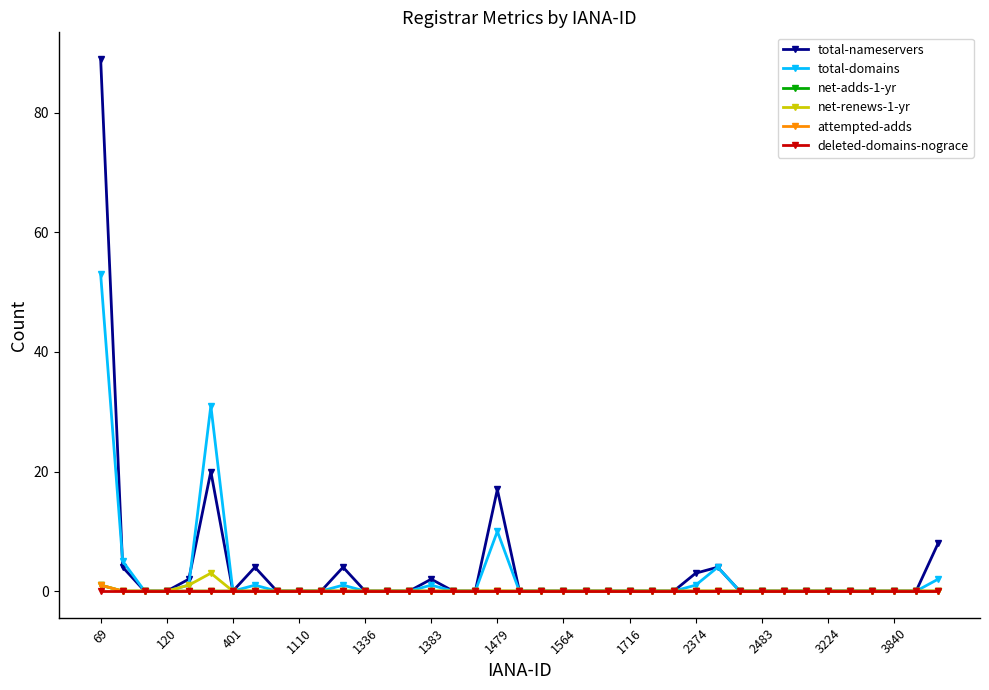

True or false: attempted-adds and total-domains intersect in this chart.

False